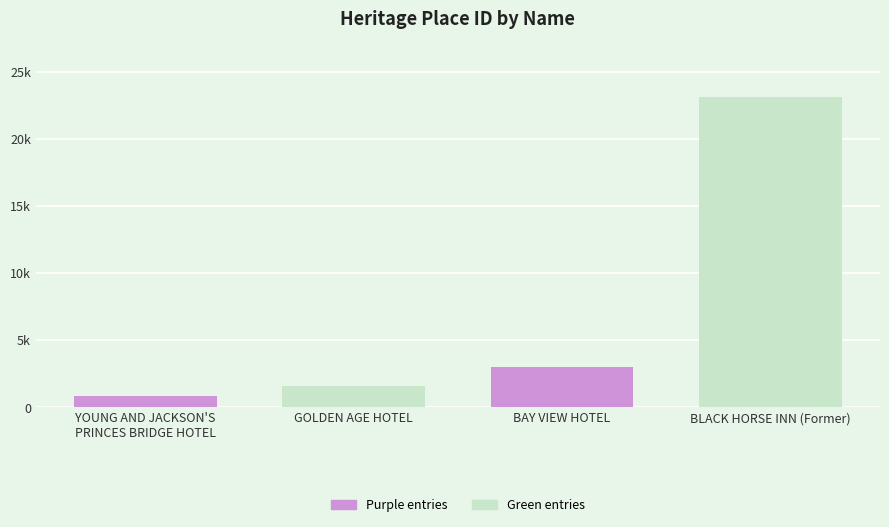

Are the bars horizontal?

No